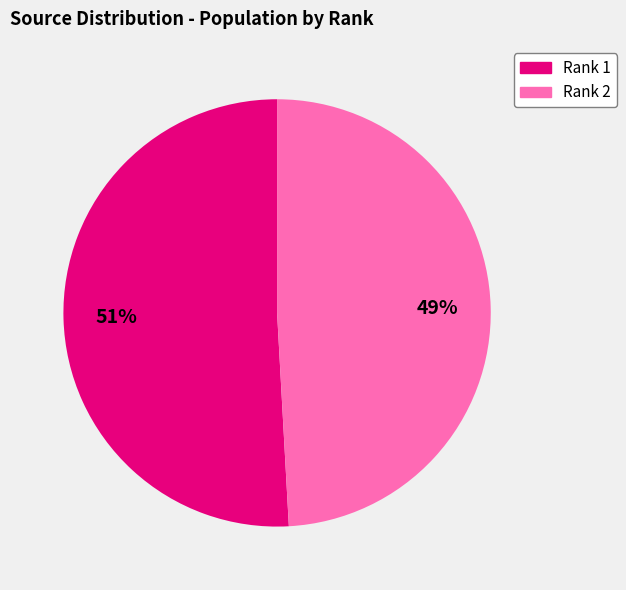

To the nearest percent, what is the combined percentage of Rank 1 and Rank 2?

100%